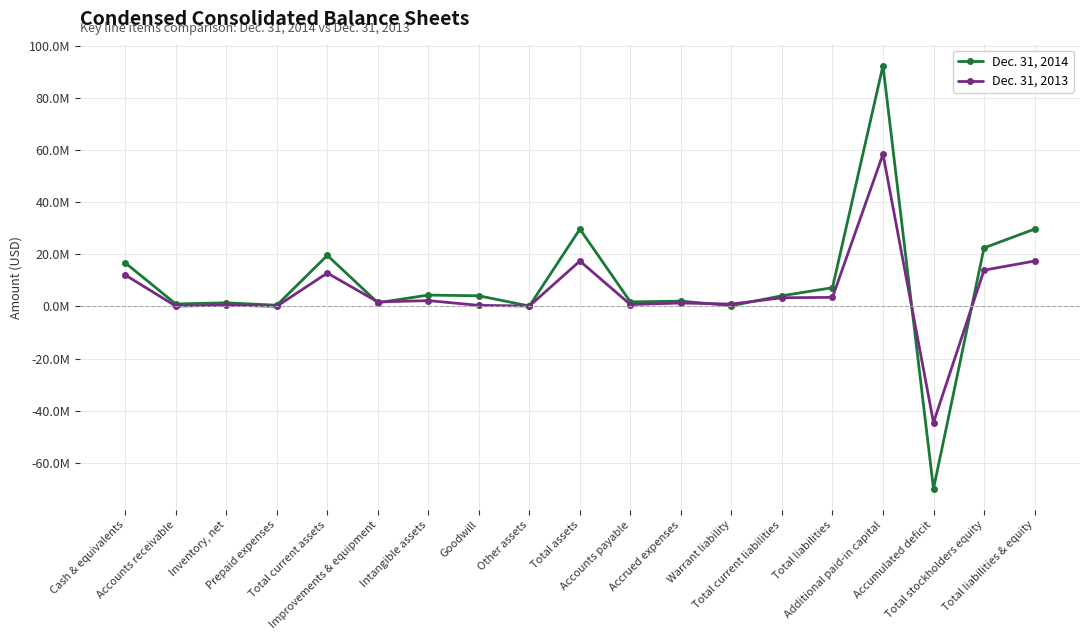

The value of Dec. 31, 2014 at Total liabilities is 7212493. True or false?

True